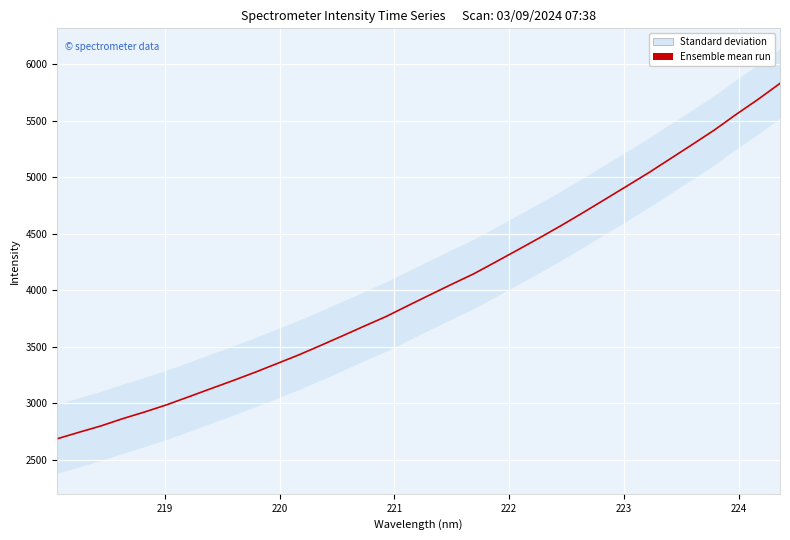

Reading left to right, list all the values displayed in this chart.

2684.7	2742.5	2798.8	2863.7	2922.6	2986.0	3056.4	3127.8	3198.5	3271.6	3348.3	3425.5	3509.2	3594.6	3681.3	3766.3	3862.8	3958.0	4052.3	4144.1	4248.9	4354.7	4462.0	4571.9	4686.3	4803.6	4921.3	5039.9	5164.9	5290.2	5417.4	5556.3	5689.1	5830.2